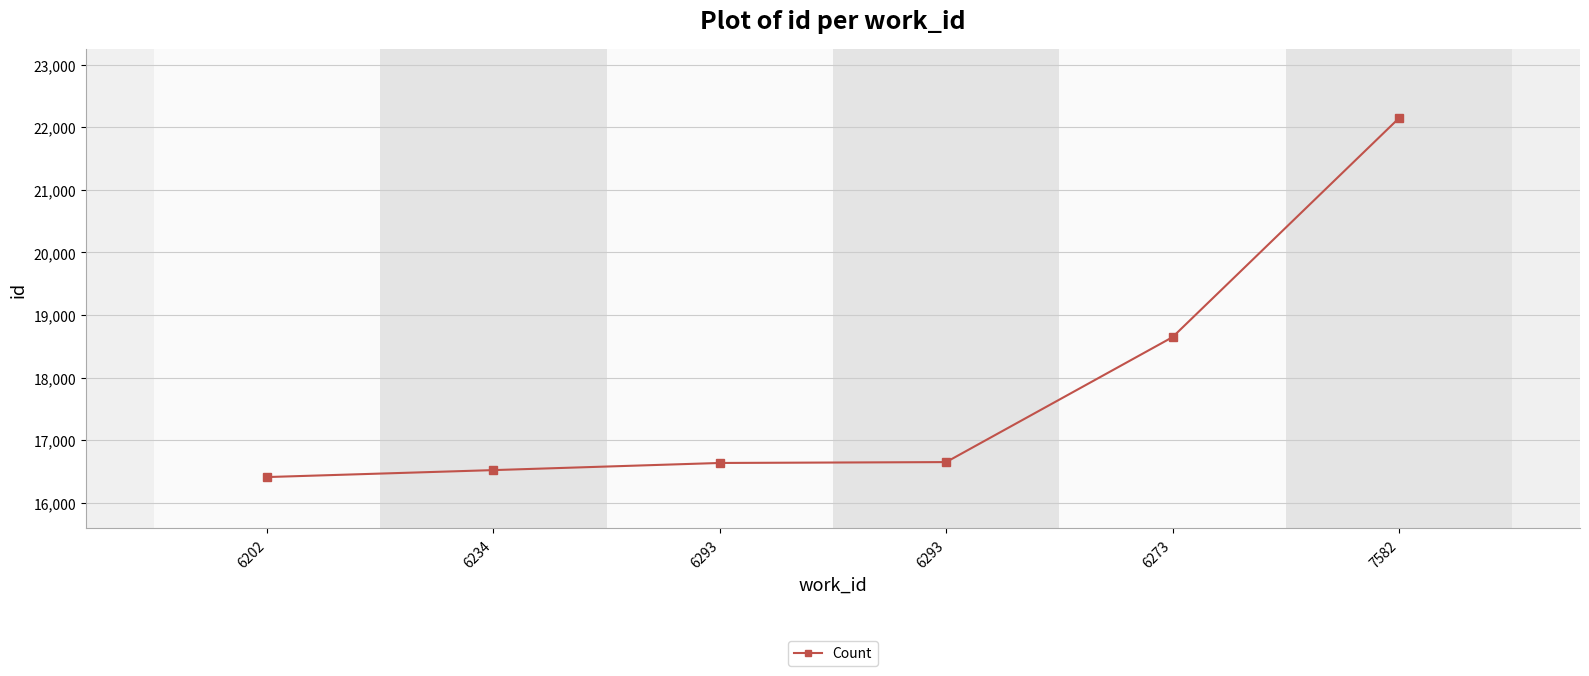

How many data points does each series have?

6